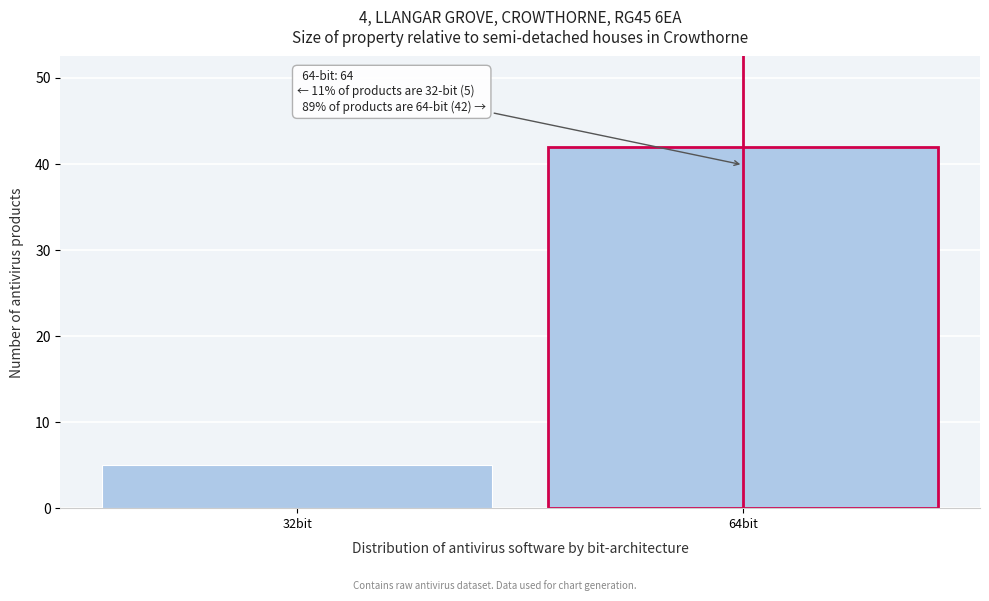

Reading right to left, transcribe all the data shown in this chart.

42	5